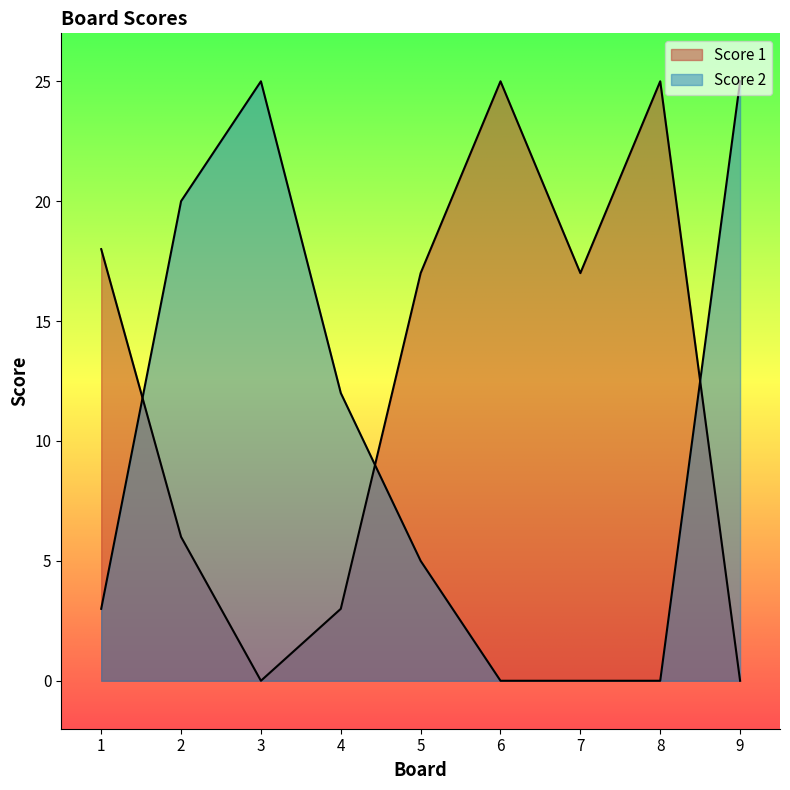

What is the sum of the Score 1 values at 5 and 7?

34